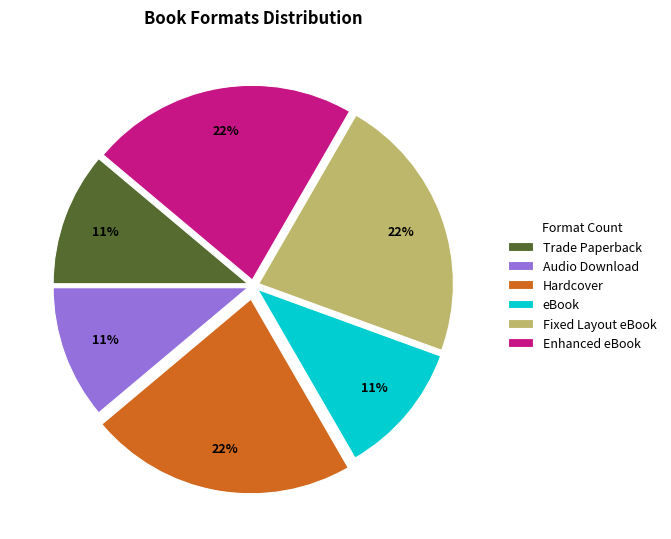

To the nearest percent, what percentage of the pie is Trade Paperback?

11%